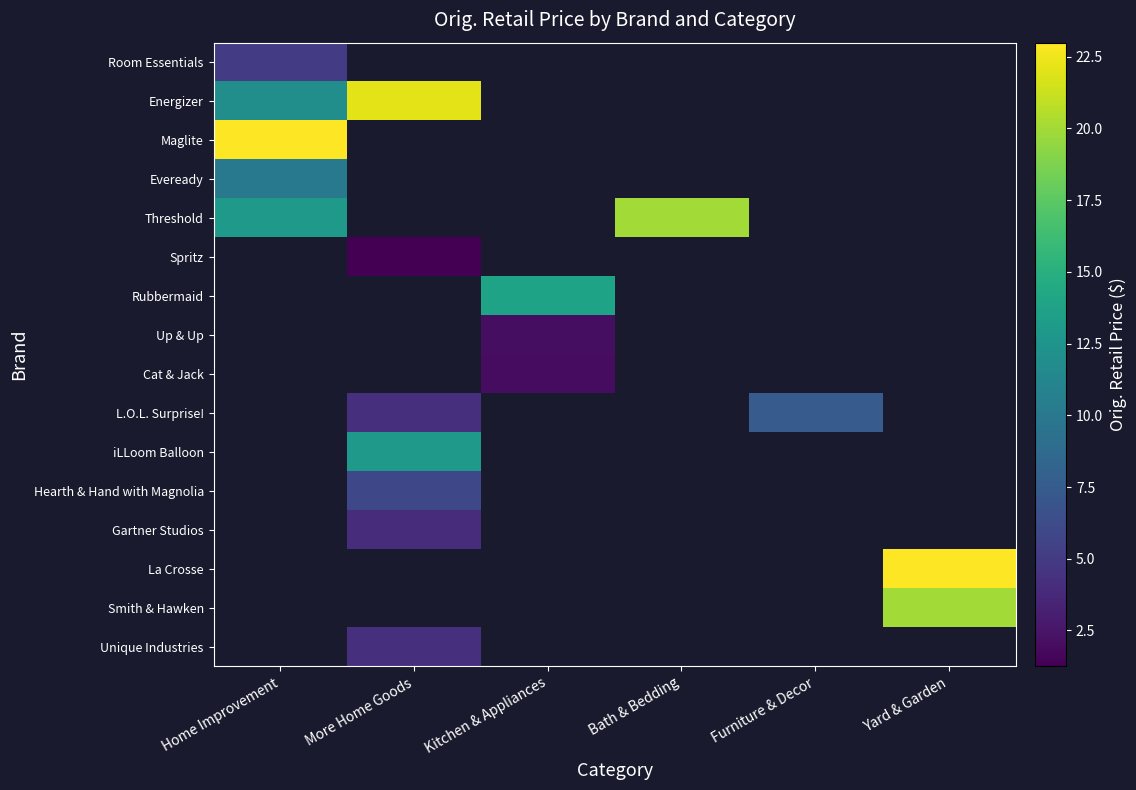

Which label corresponds to the smallest value in the chart?

More Home Goods